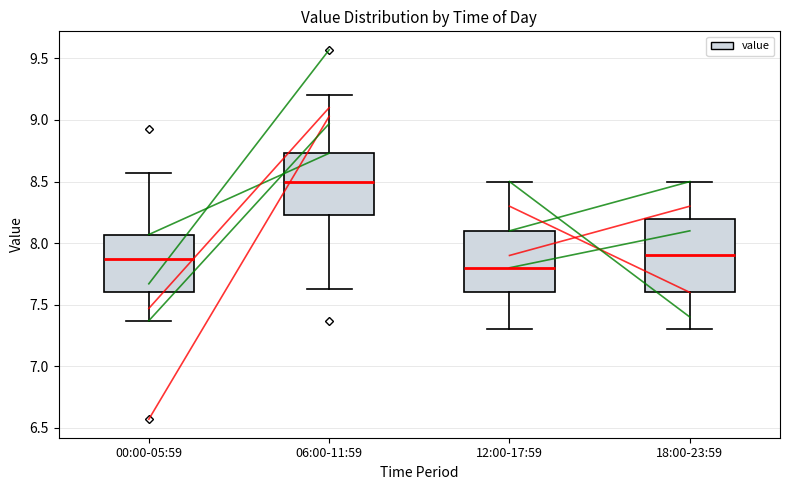

Reading left to right, transcribe this box plot: for each box, give where its median line is, the range the box spans, and where its two whiskers end, as read against the y-axis. The values are not printed on the chart, so give them approximately, as read against the axis.

00:00-05:59: median 7.85, box 7.60 to 8.05, whiskers 7.35 to 8.55
06:00-11:59: median 8.50, box 8.25 to 8.75, whiskers 7.65 to 9.20
12:00-17:59: median 7.80, box 7.60 to 8.10, whiskers 7.30 to 8.50
18:00-23:59: median 7.90, box 7.60 to 8.20, whiskers 7.30 to 8.50